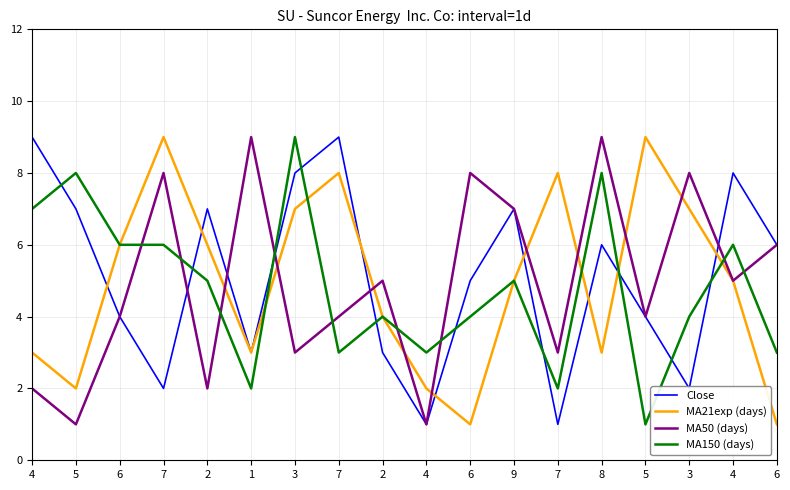

What is the approximate value of Close at 7?

1